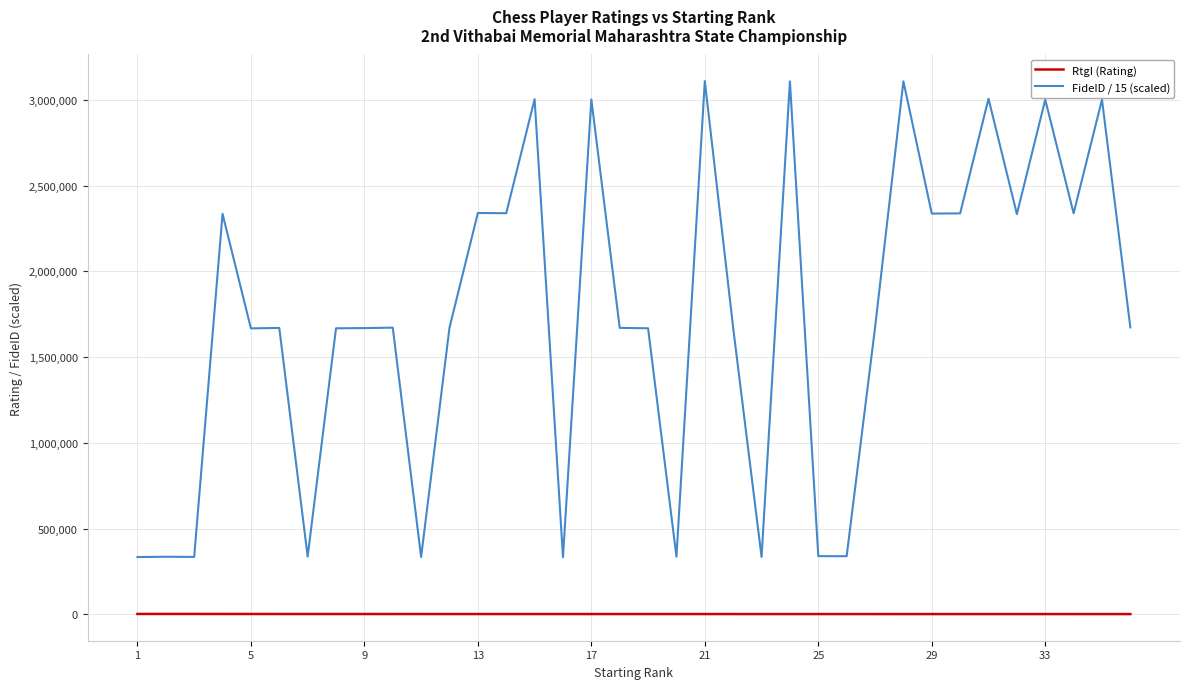

True or false: FideID / 15 (scaled) and RtgI (Rating) cross at least once.

False